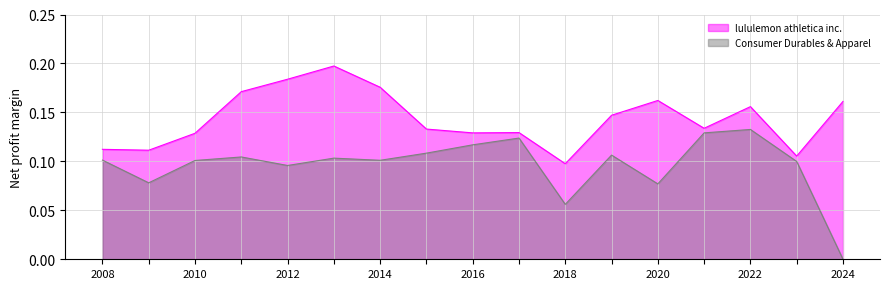

How many interior local peaks does the Consumer Durables & Apparel series have?

5